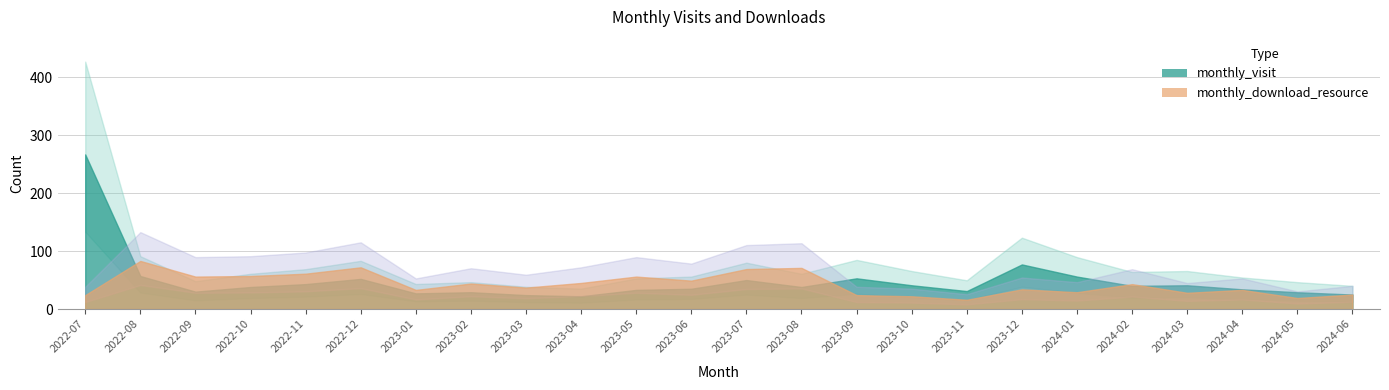

Reading right to left, transcribe all the data shown in this chart.

monthly_visit: 2024-06=25	2024-05=29	2024-04=34	2024-03=41	2024-02=40	2024-01=56	2023-12=77	2023-11=31	2023-10=41	2023-09=53	2023-08=38	2023-07=50	2023-06=35	2023-05=33	2023-04=22	2023-03=24	2023-02=29	2023-01=27	2022-12=52	2022-11=43	2022-10=38	2022-09=30	2022-08=57	2022-07=267
monthly_download_resource: 2024-06=25	2024-05=19	2024-04=33	2024-03=28	2024-02=43	2024-01=29	2023-12=34	2023-11=16	2023-10=22	2023-09=24	2023-08=71	2023-07=69	2023-06=49	2023-05=56	2023-04=45	2023-03=37	2023-02=44	2023-01=33	2022-12=72	2022-11=61	2022-10=57	2022-09=56	2022-08=83	2022-07=24